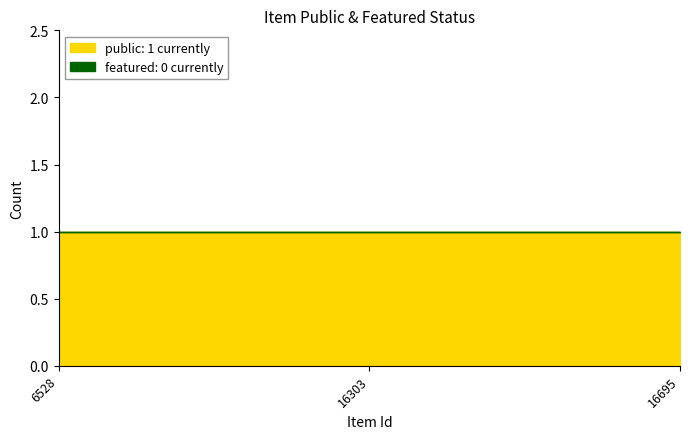

How many lines are shown in the chart?

2